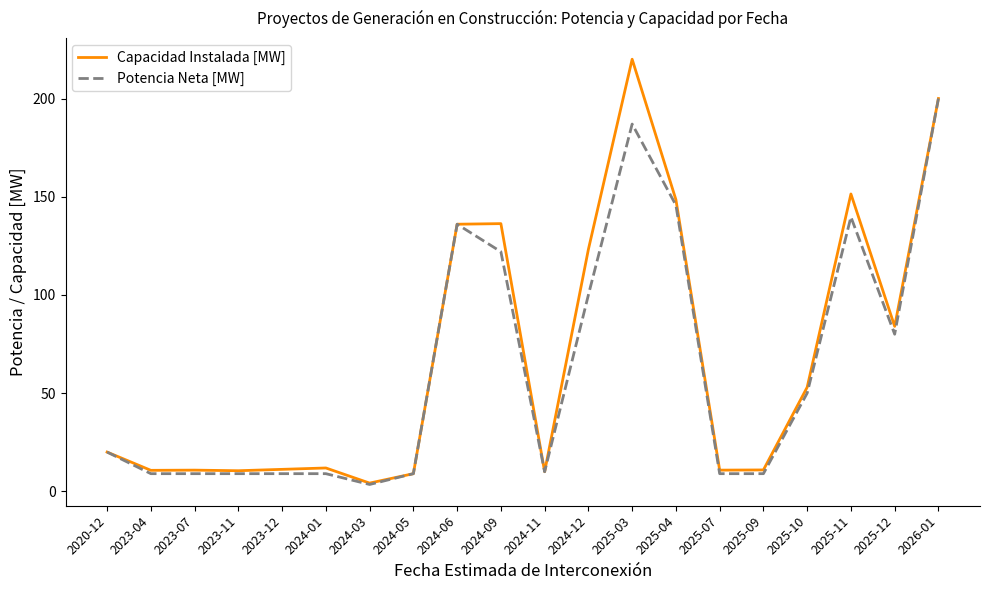

What are all the series names shown in the legend?

Capacidad Instalada [MW], Potencia Neta [MW]